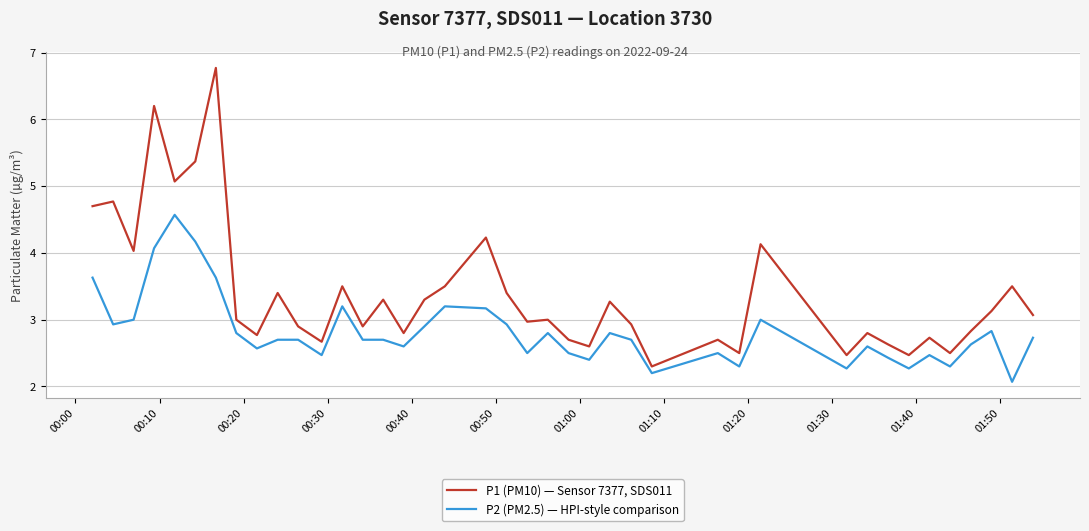

Which series has the widest spread of values?

P1 (PM10) — Sensor 7377, SDS011